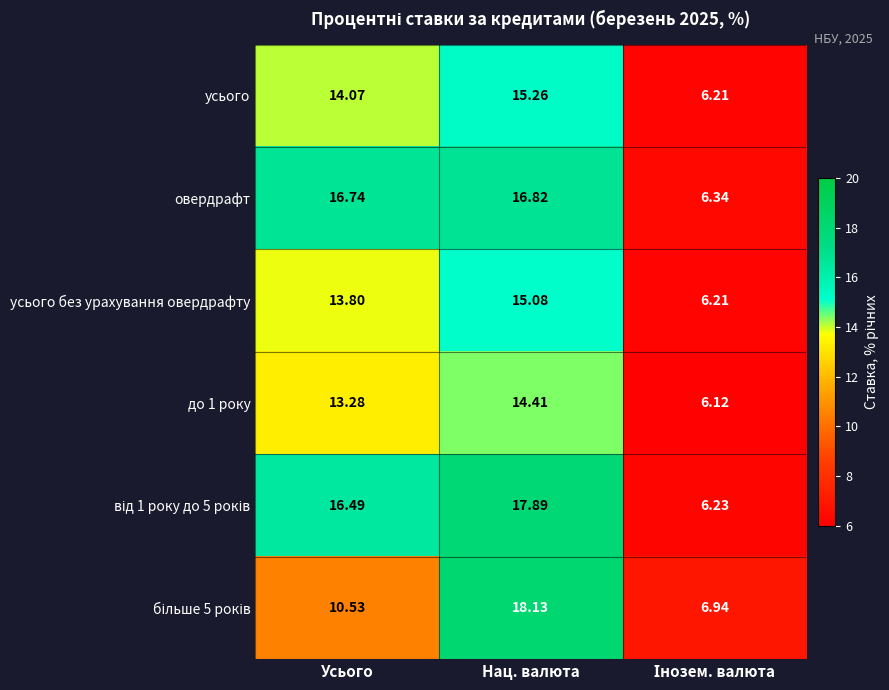

At which category is the sum across all series the highest?

Нац. валюта